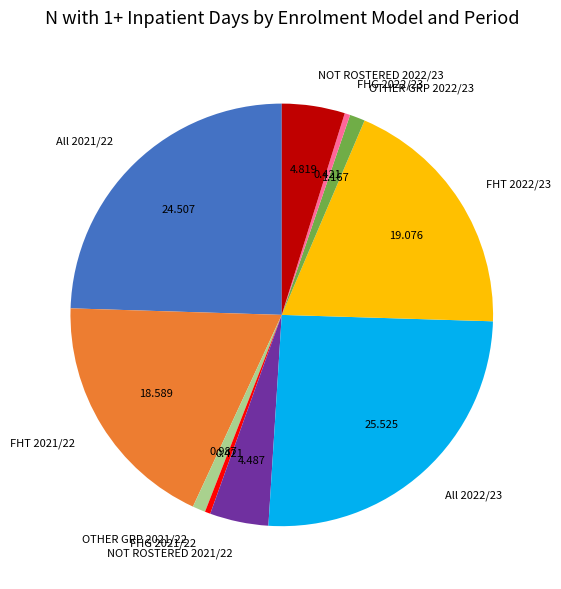

Combined, do NOT ROSTERED 2022/23 and FHT 2021/22 account for over 50%?

No